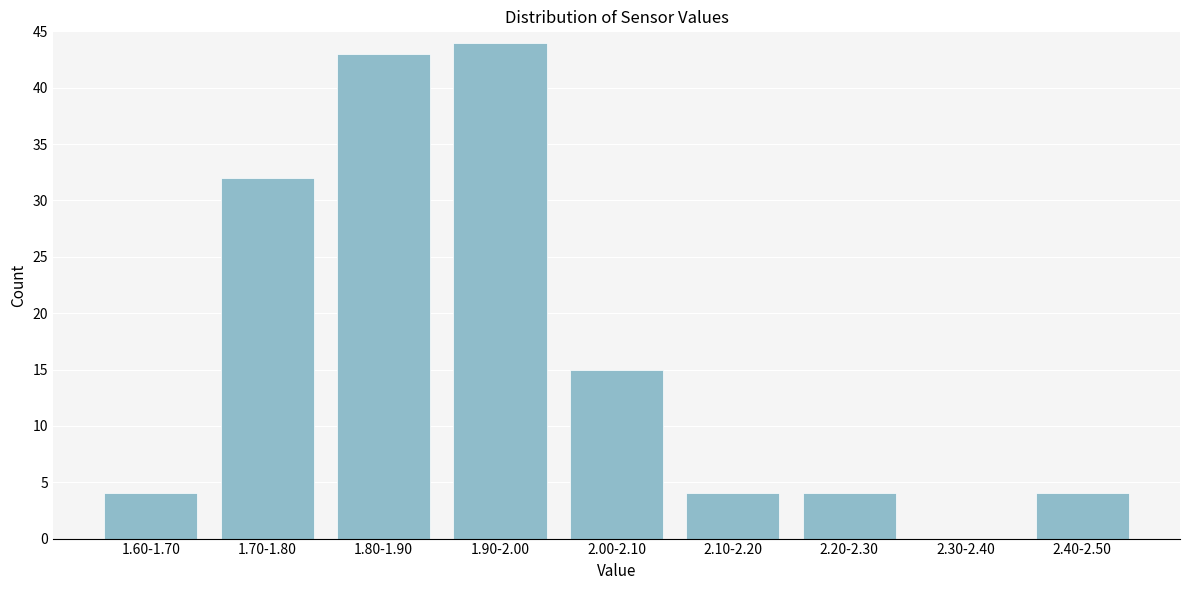

Reading right to left, what are all the values shown in this chart?

2.40-2.50=4	2.30-2.40=0	2.20-2.30=4	2.10-2.20=4	2.00-2.10=15	1.90-2.00=44	1.80-1.90=43	1.70-1.80=32	1.60-1.70=4